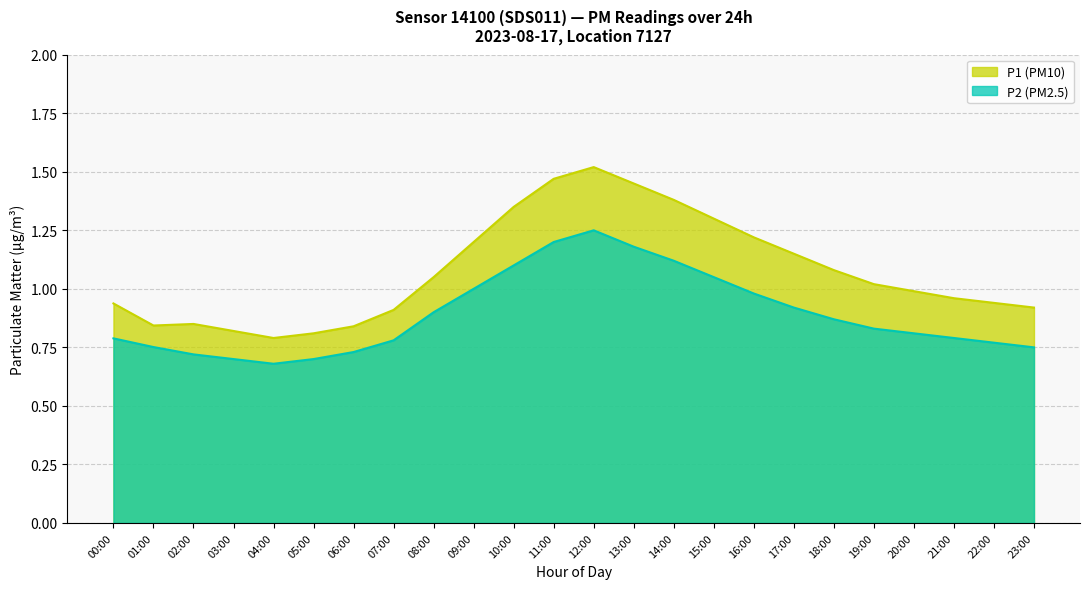

What is the value of the P1 point at the 13th from the left?

1.5